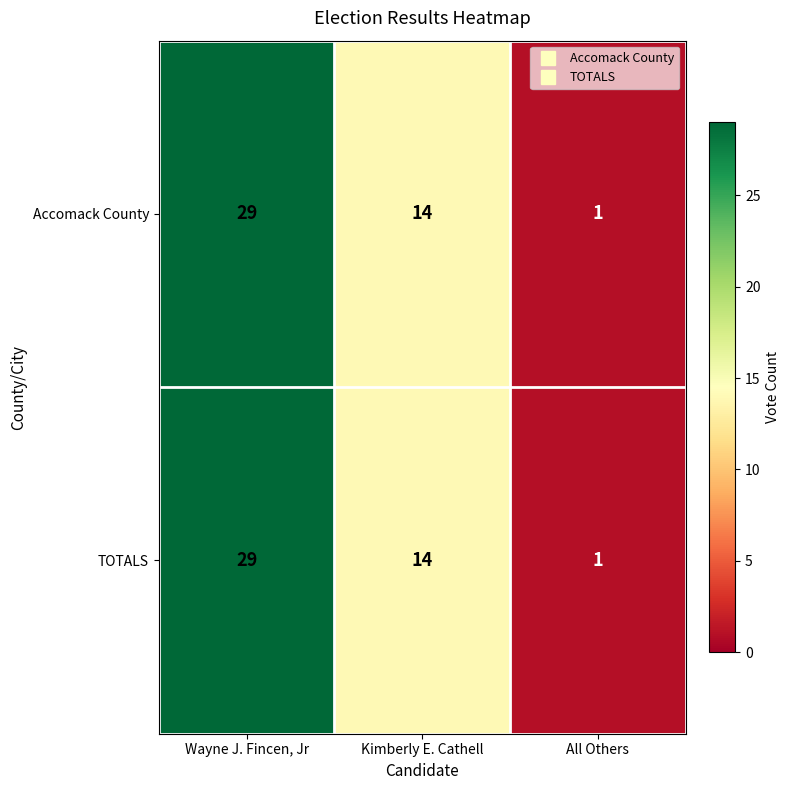

Where does the TOTALS series first go above 14?

Wayne J. Fincen, Jr